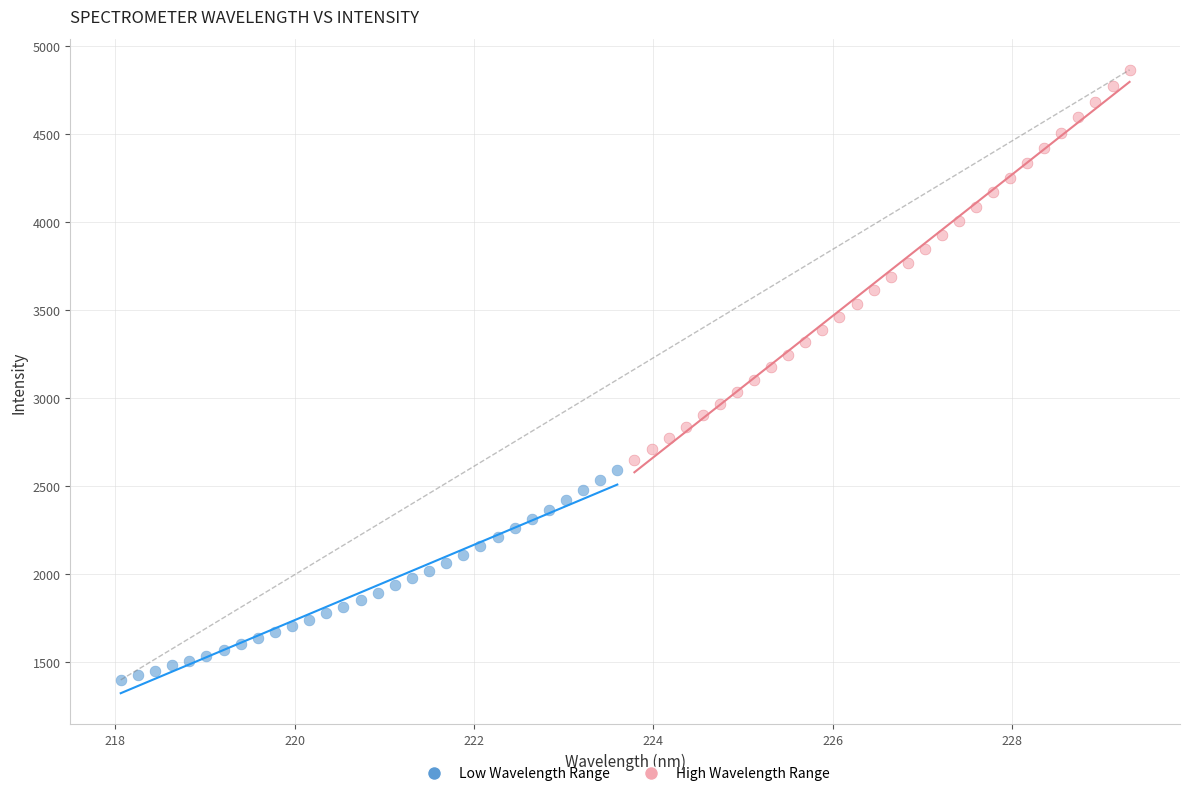

Which series has the largest Y range (max minus min)?

High Wavelength Range